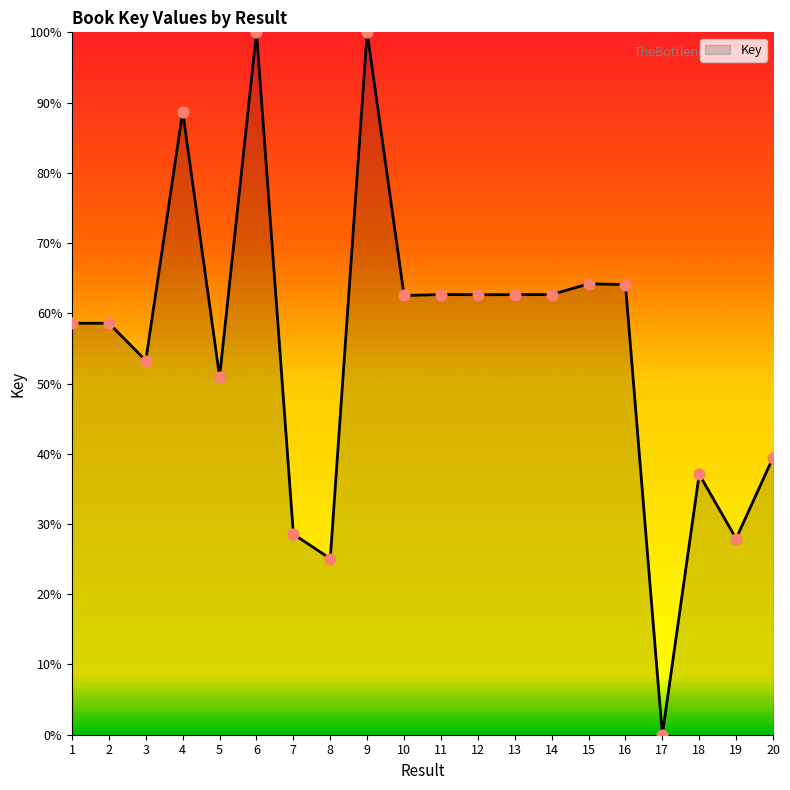

What is the change in value from 3 to 7?

-24.7